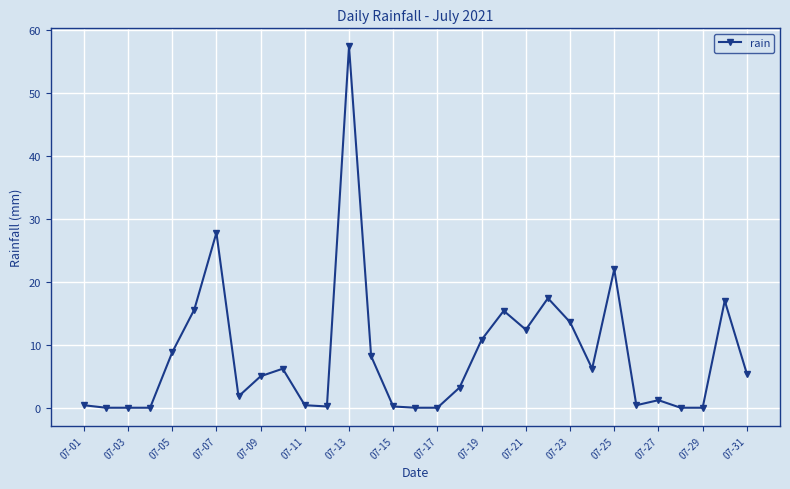

What is the average value?

8.3